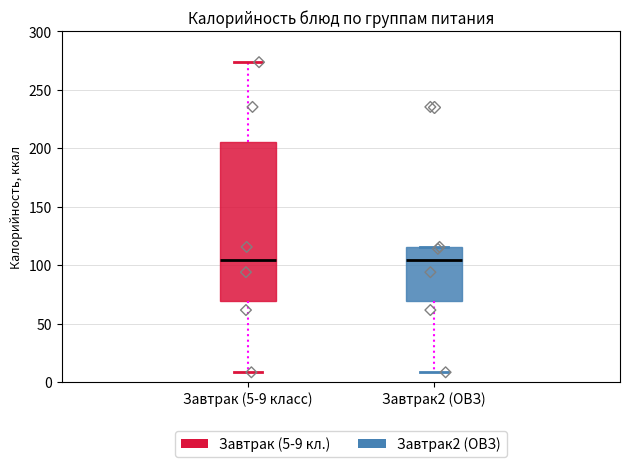

Reading left to right, transcribe this box plot: for each box, give where its median line is, the range the box spans, and where its two whiskers end, as read against the y-axis. The values are not printed on the chart, so give them approximately, as read against the axis.

Завтрак (5-9 класс): median 105, box 70 to 205, whiskers 10 to 275
Завтрак2 (ОВЗ): median 105, box 70 to 115, whiskers 10 to 115